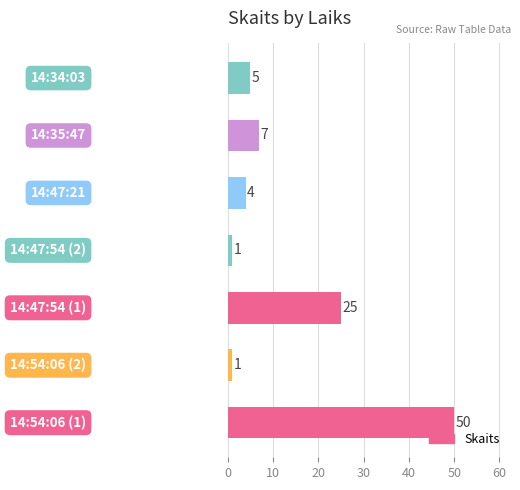

What is the difference between the maximum and second lowest values?

49